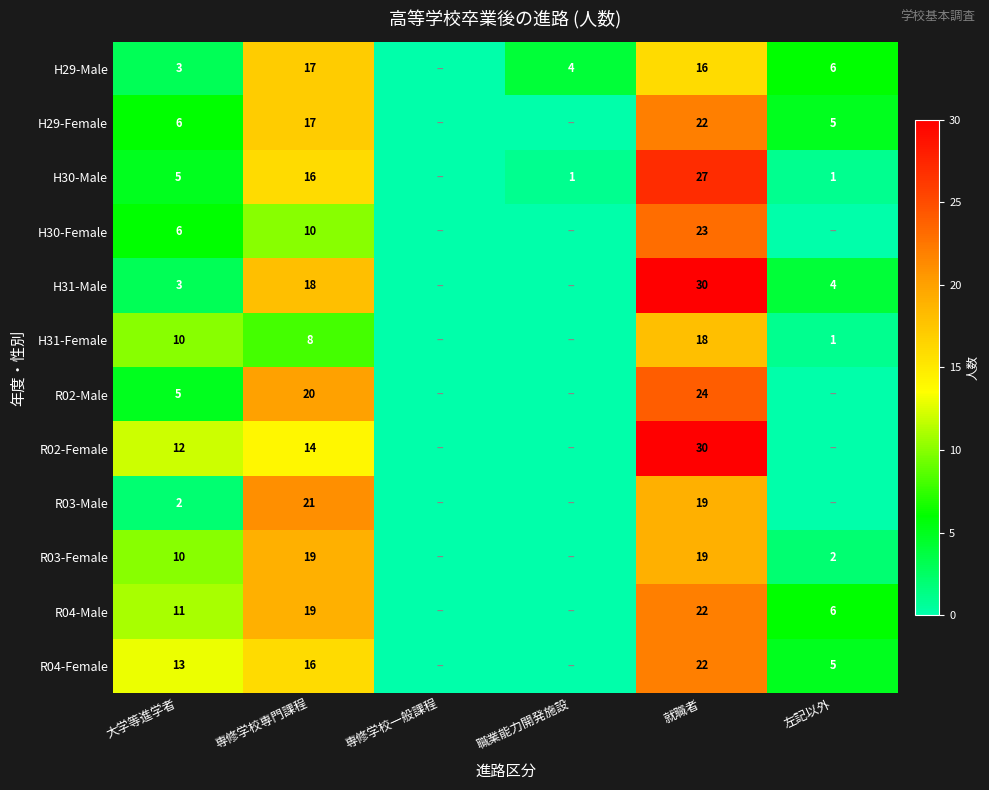

The value of H30-Female at 専修学校専門課程 is 17. True or false?

False